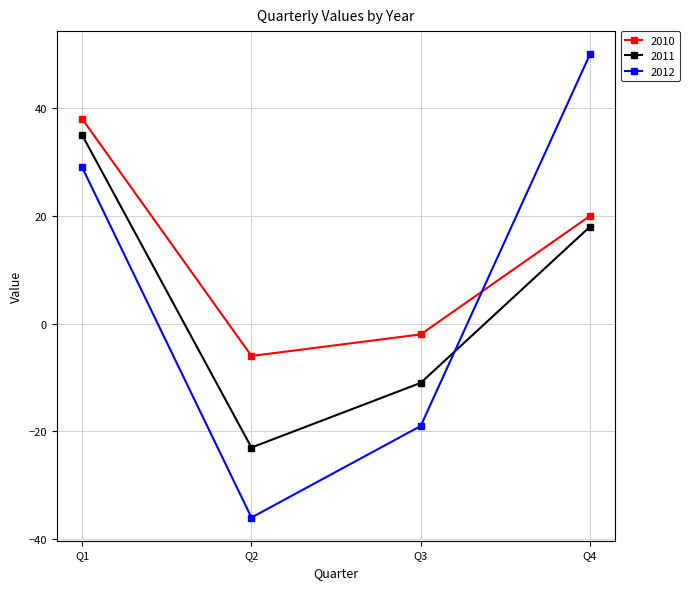

List the series in order of their overall mean, highest first.

2010, 2012, 2011